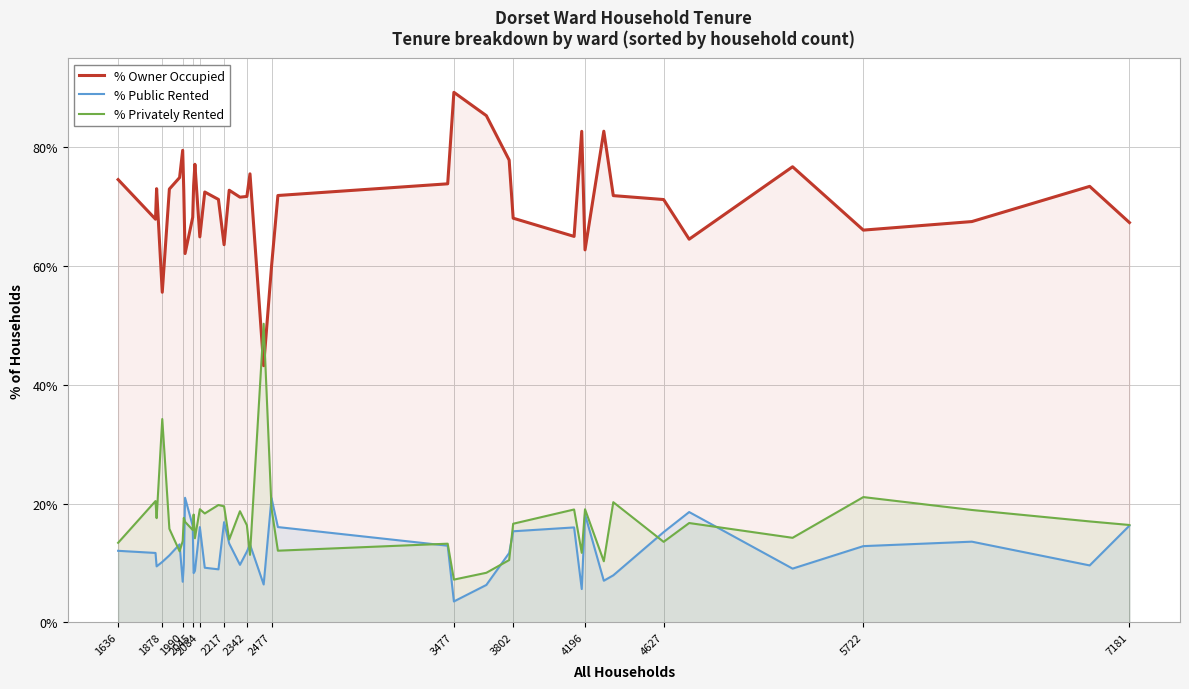

What is the spread (max minus min) of values at 3802?

52.7